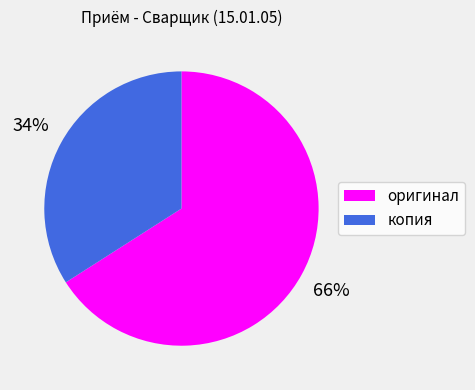

Is it true that оригинал is 71% of the pie?

False